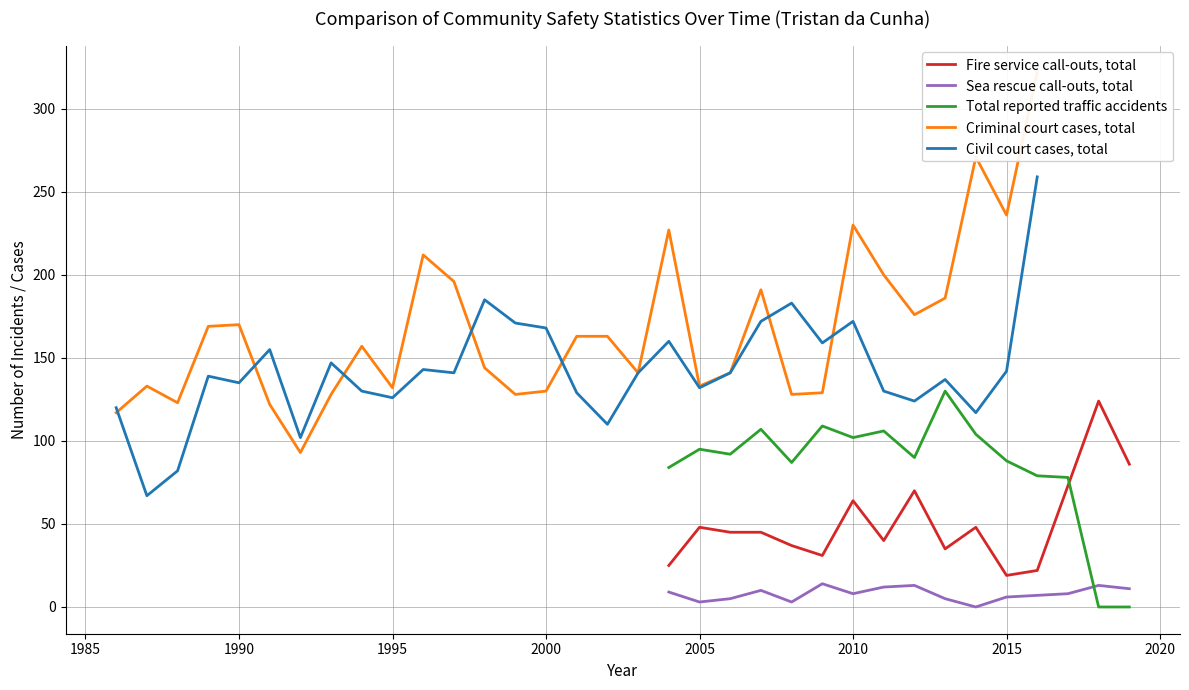

Which series has the largest range (max minus min)?

Criminal court cases, total